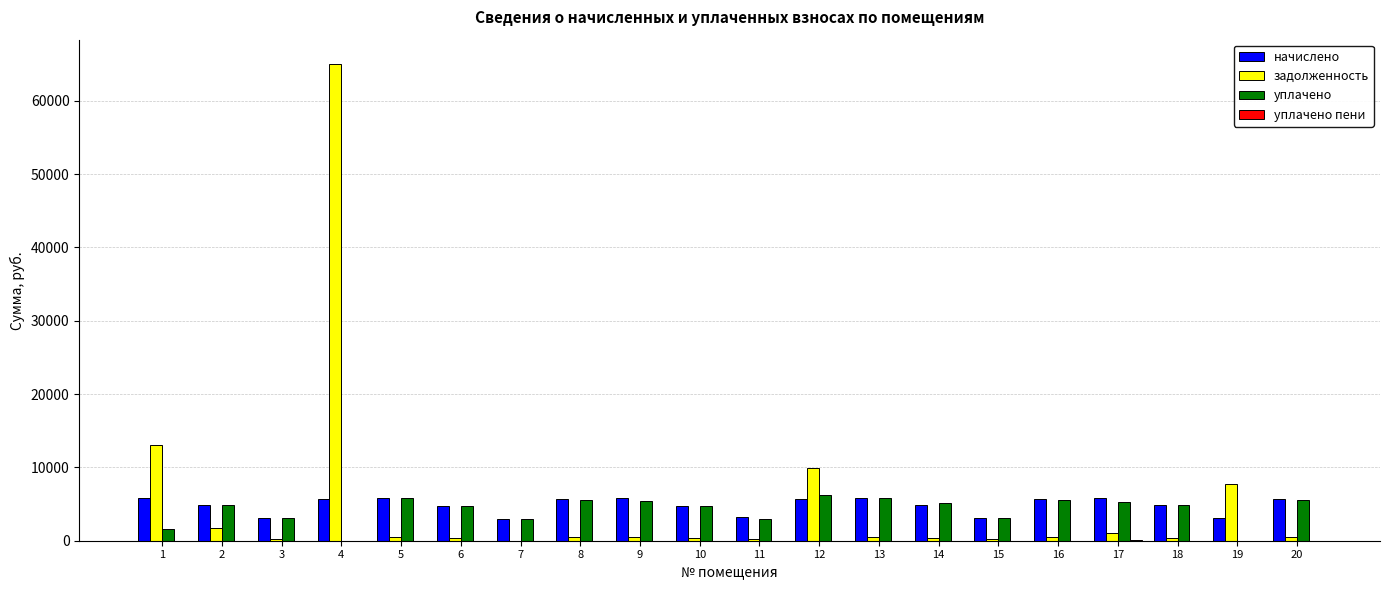

What is the sum of all задолженность values?

103646.9